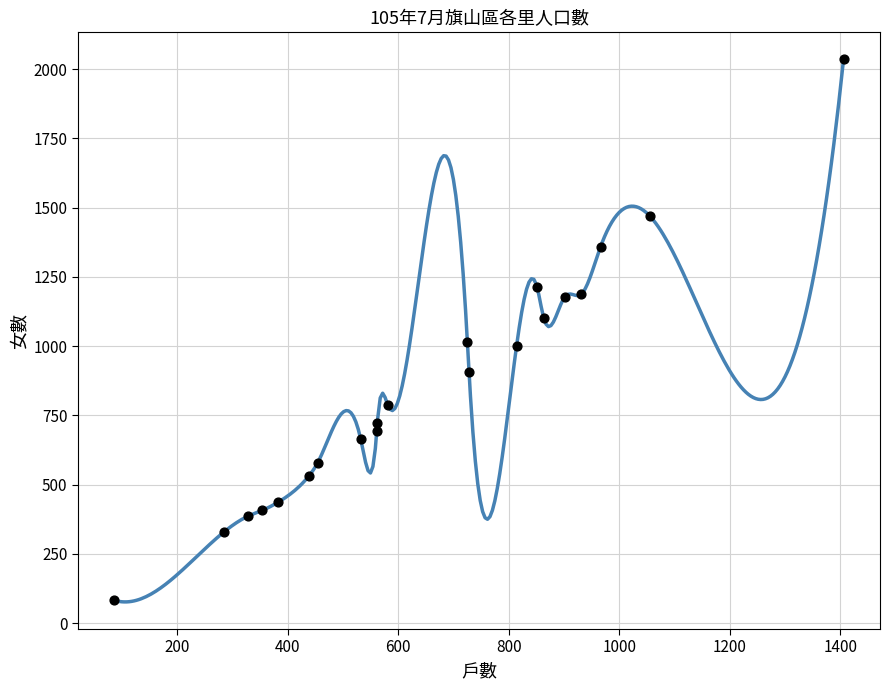

What is the range of X values (max minus min)?

1320